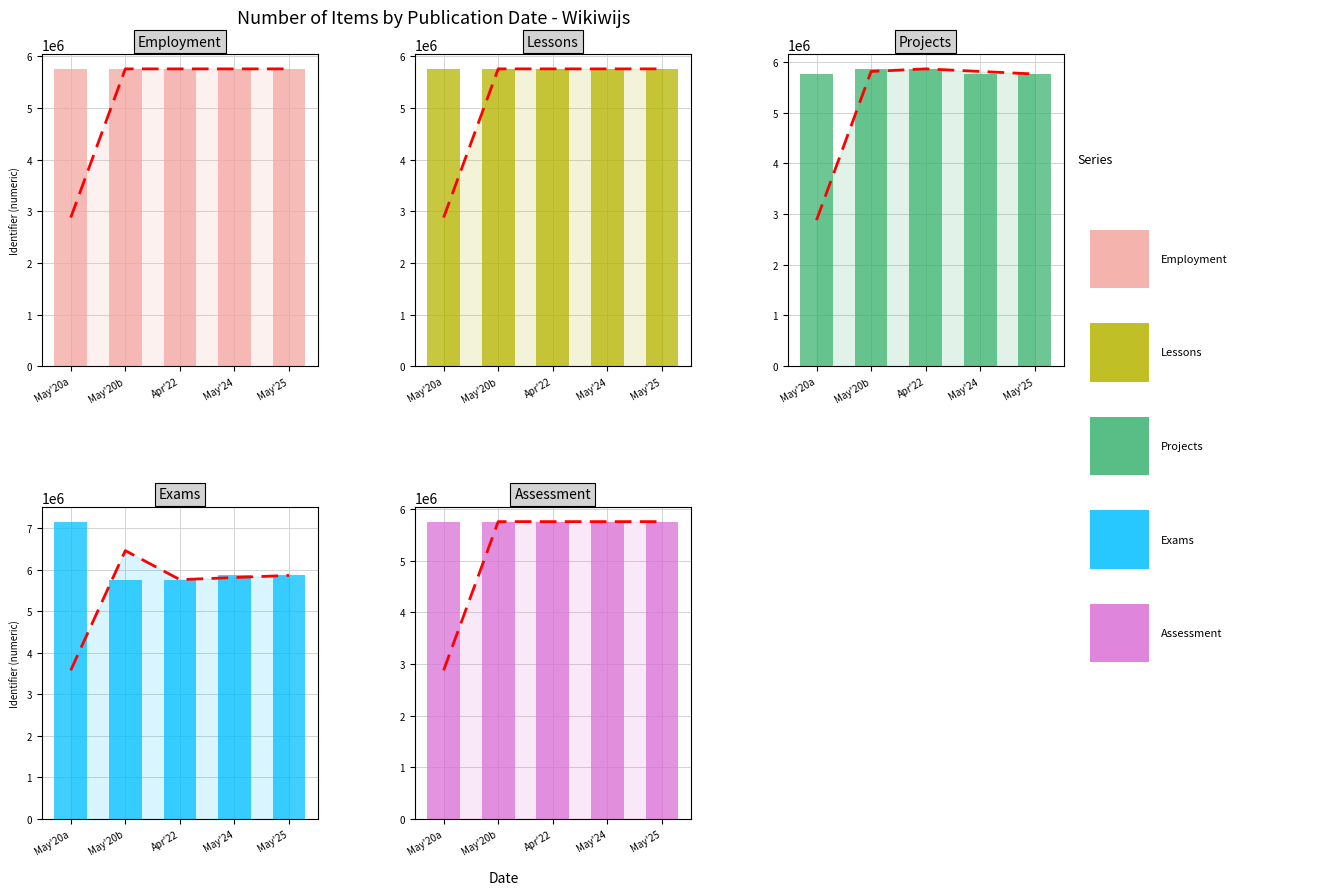

Is it true that Employment equals 4019428 at May'24?

False